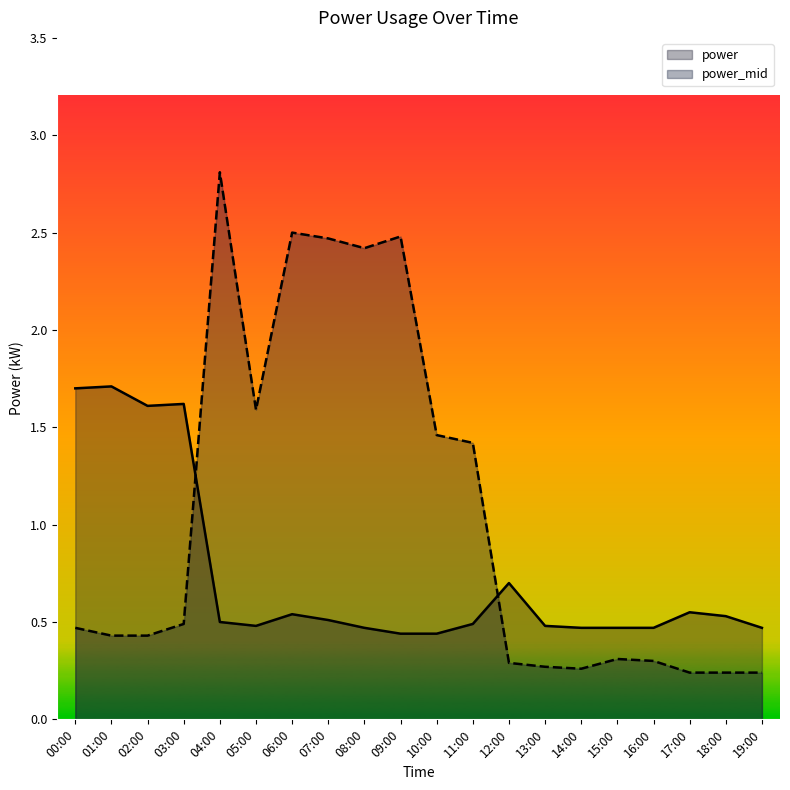

At which category does power_mid reach its first local peak?

04:00